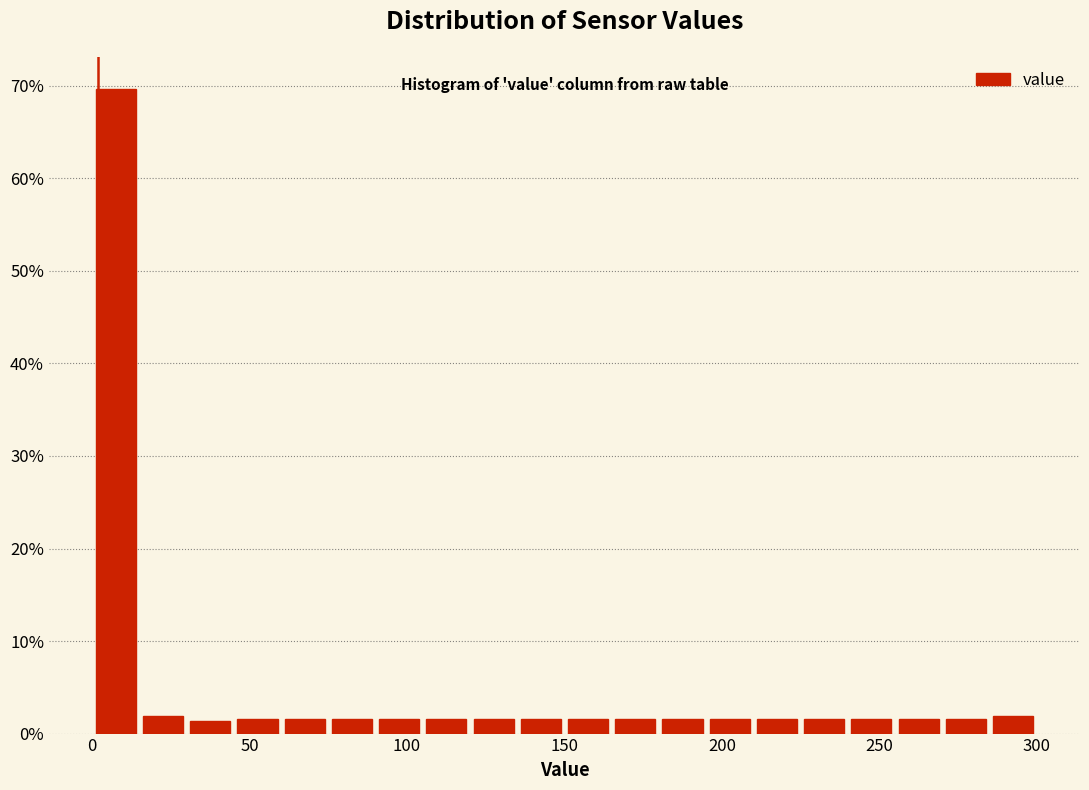

Read against the x-axis, roughly where is the centre of the tallest bar?

10